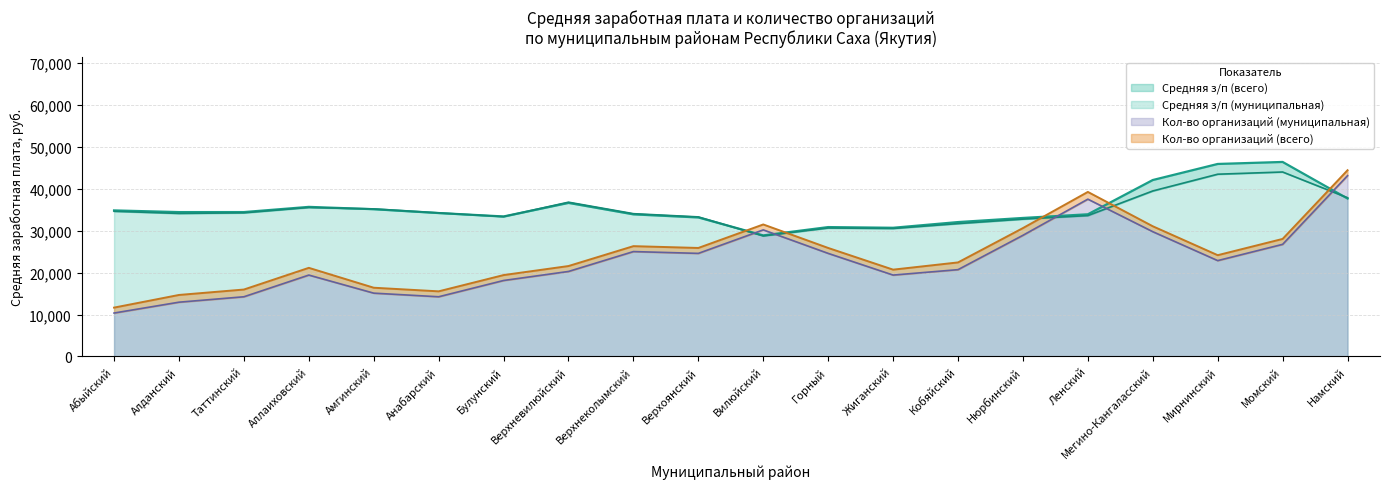

How many lines are shown in the chart?

4